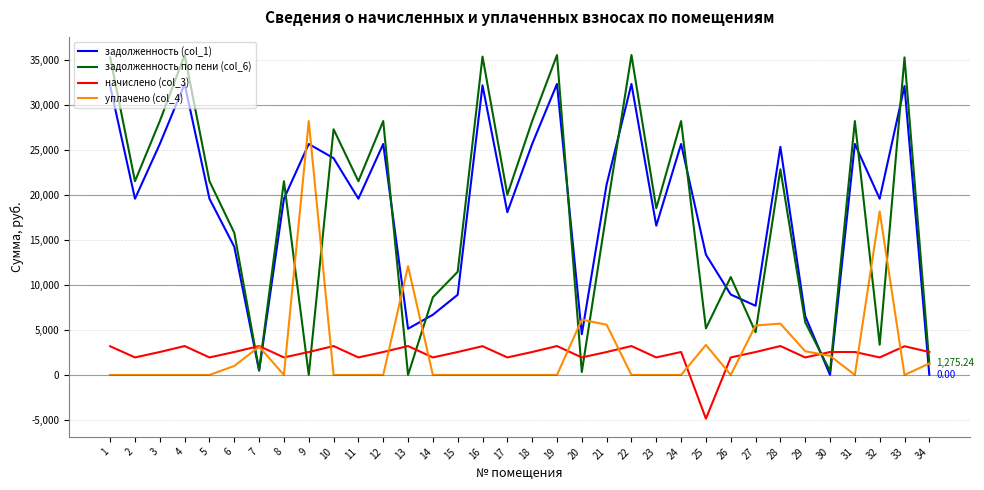

What is the minimum value shown in the chart?

-4868.8